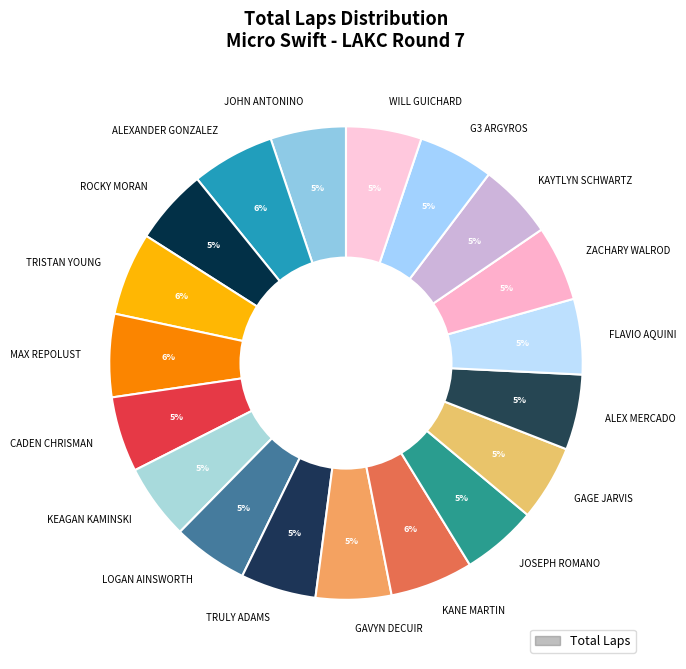

To the nearest percent, what is the difference between the largest and smallest slice percentages?

1%